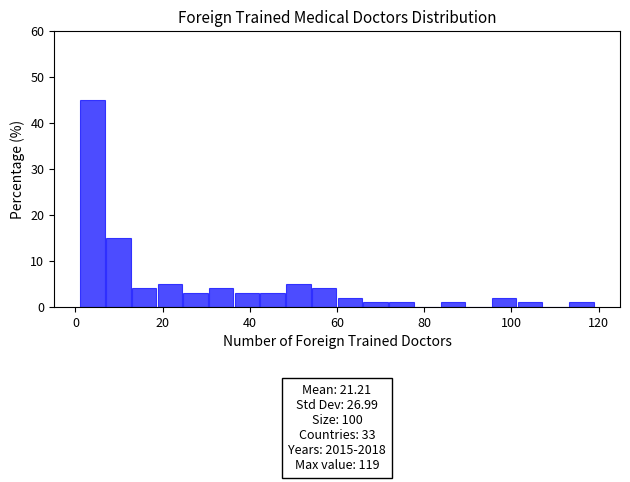

Around what value on the x-axis is the tallest bar? Give the approximate position of its centre, as read against the axis.

4